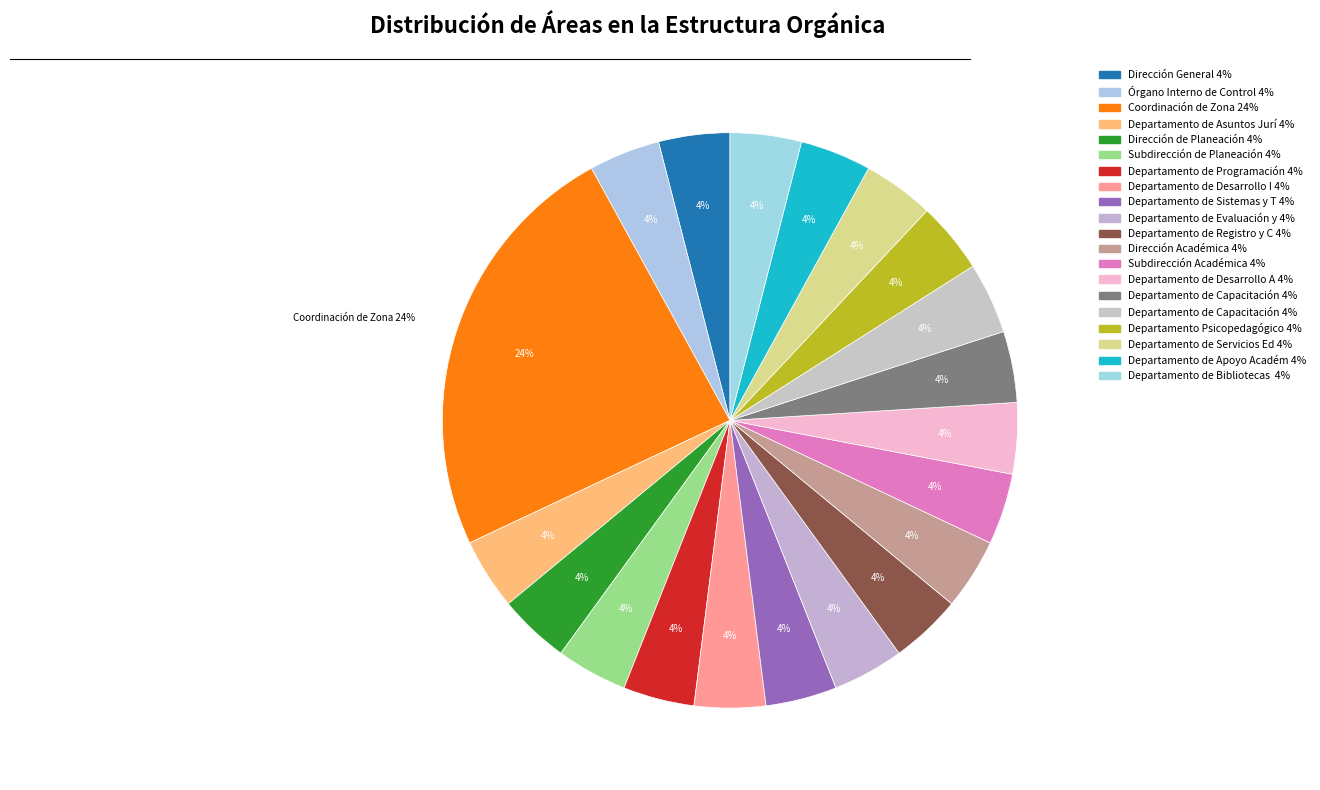

Approximately how many times larger is the value at Departamento de Registro y Control Escolar compared to Departamento de Servicios Educativos?

1.0